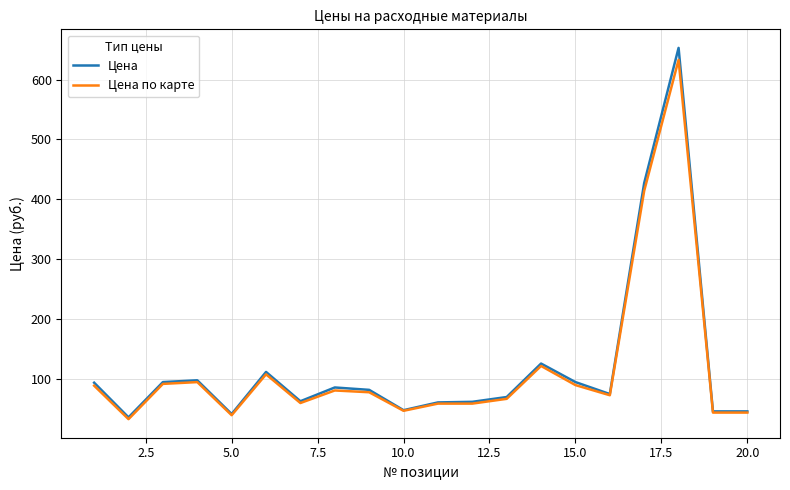

Which series has the largest range (max minus min)?

Цена